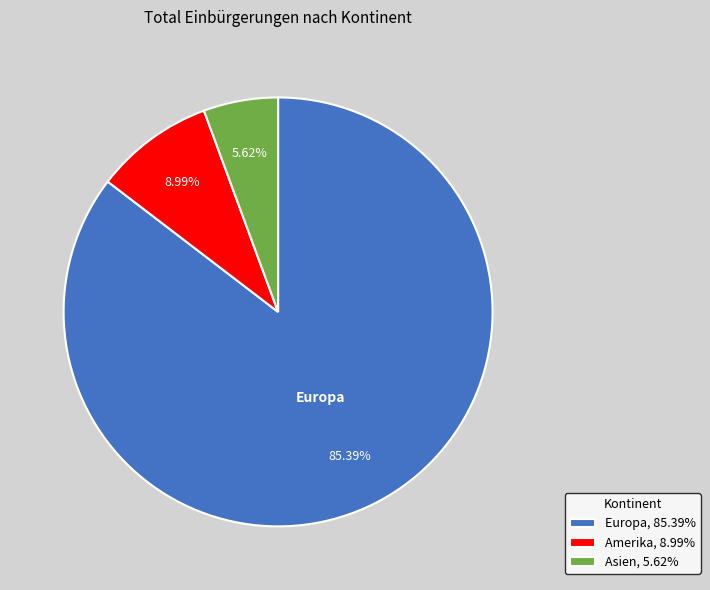

What is the smallest slice in the pie chart?

Asien, 5.62%